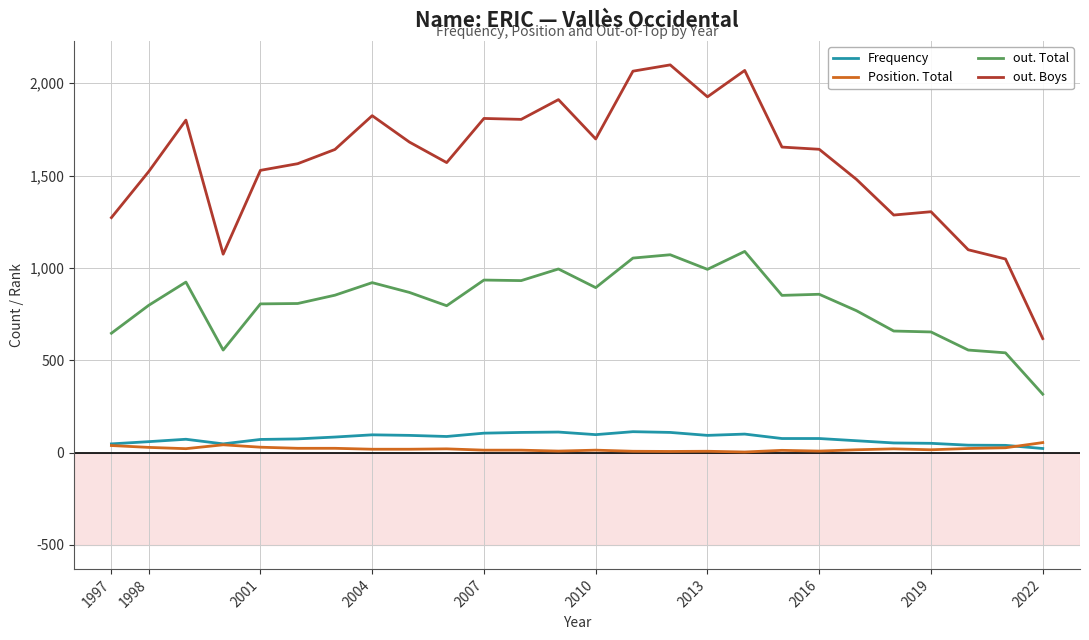

What is the highest value of the out. Total series?

1089